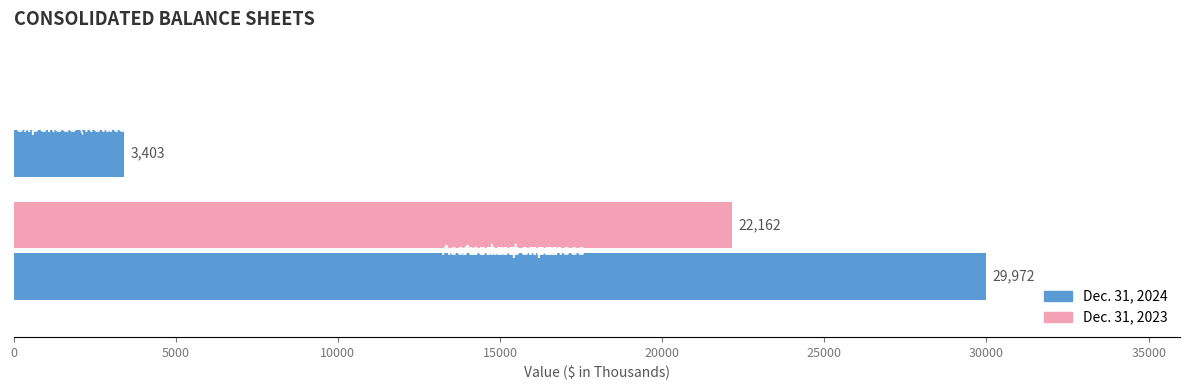

What is the greatest value displayed?

29972